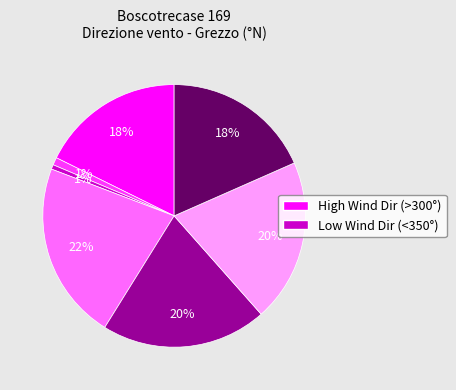

To the nearest percent, what is the difference between the largest and smallest slice percentages?

21%